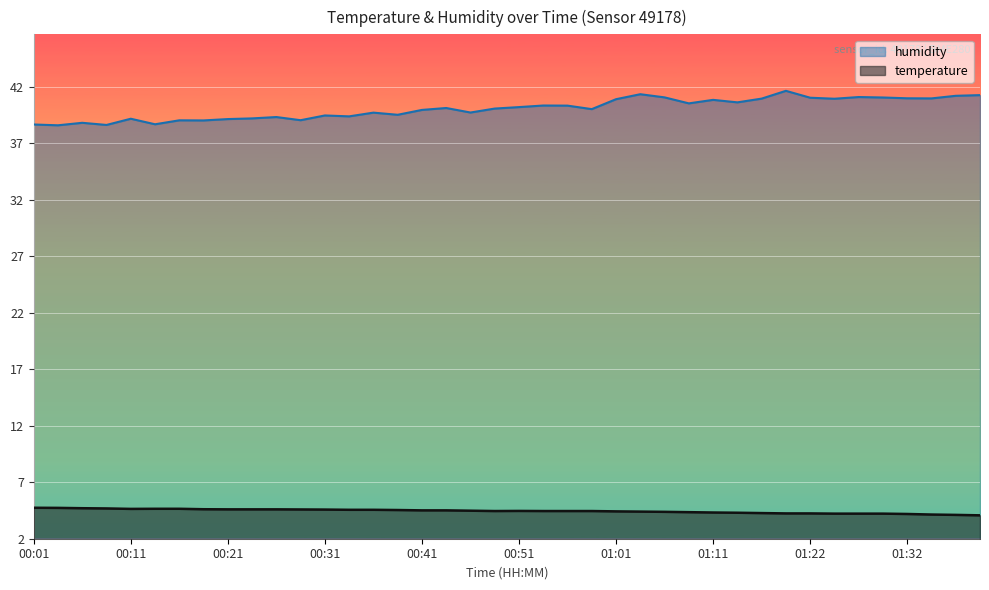

True or false: temperature and humidity cross at least once.

False